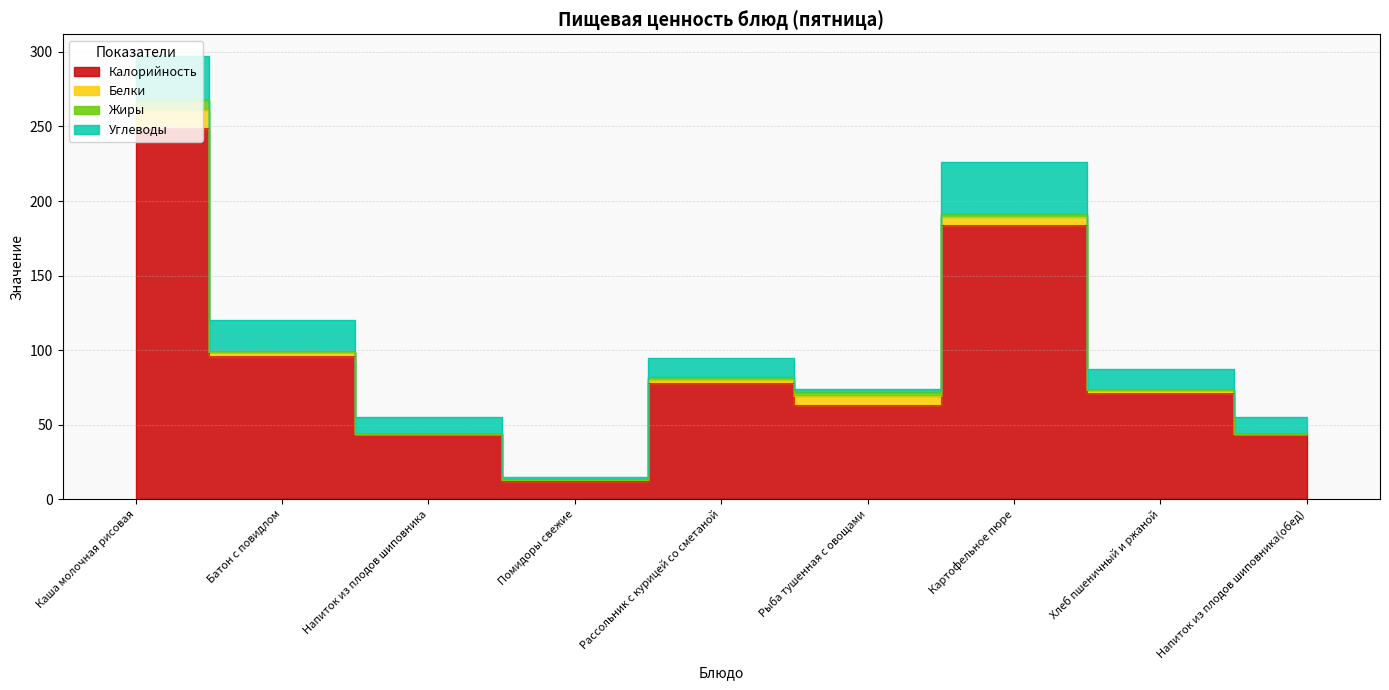

How many values in the Калорийность series exceed 71?

4